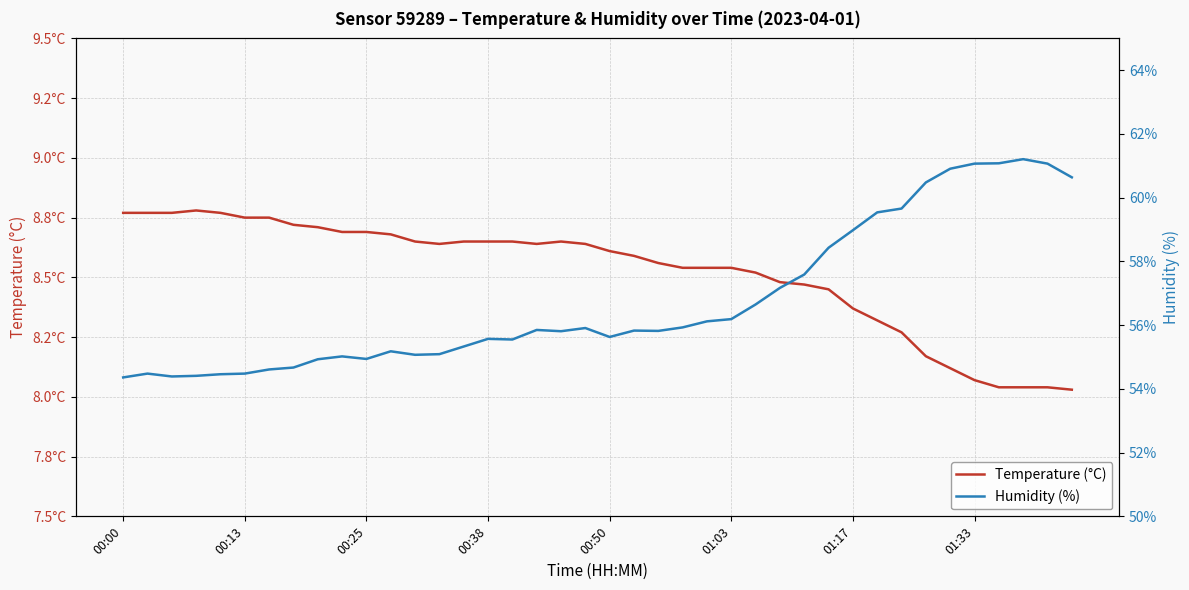

Rank the series by their average value, from highest to lowest.

Humidity (%), Temperature (°C)